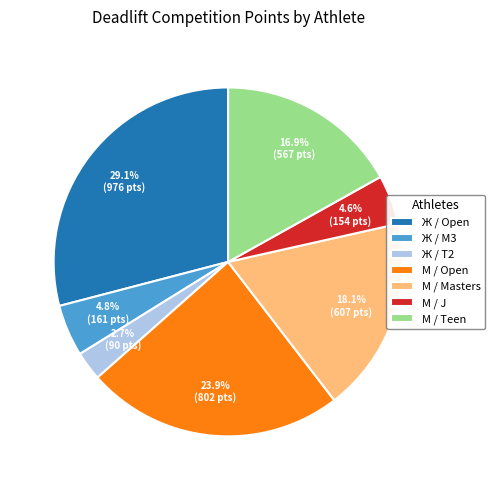

Between Ж / T2 and М / J, which is larger?

М / J